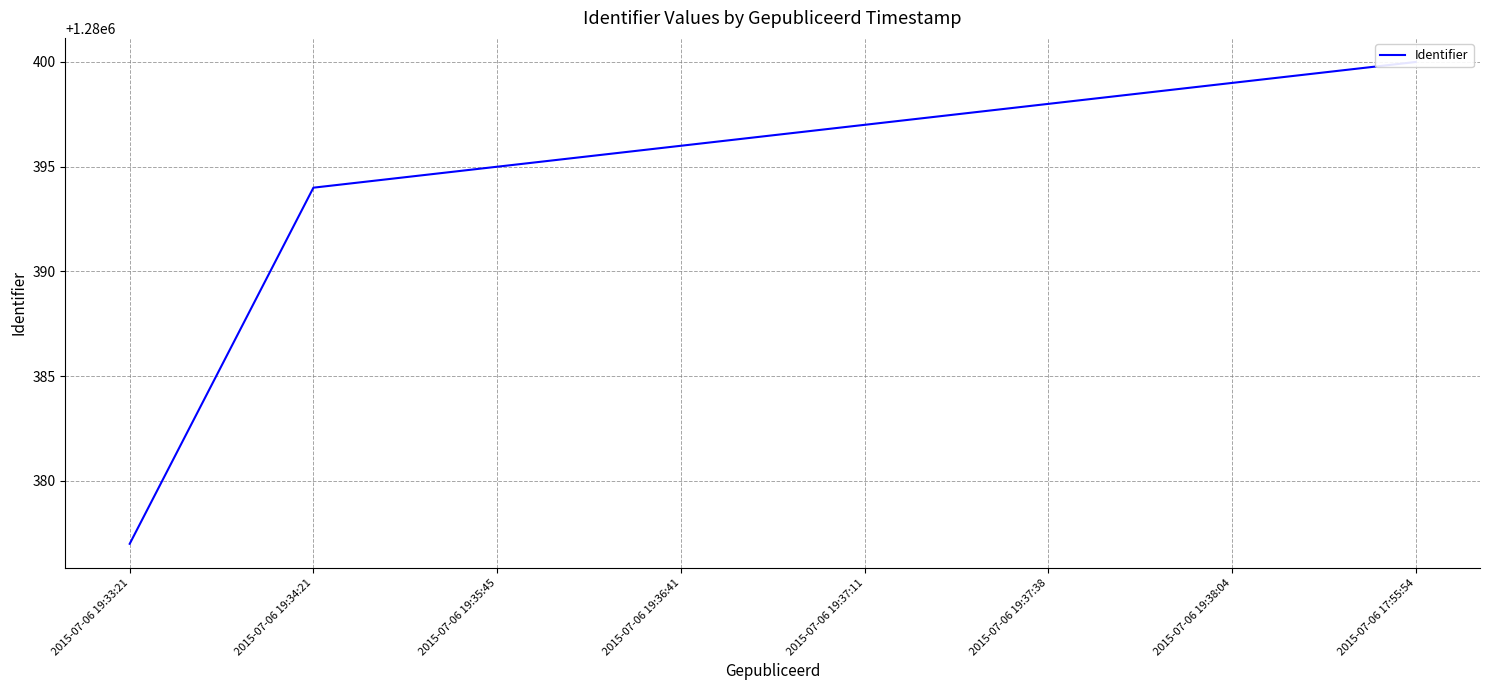

What position from the right is 2015-07-06 19:36:41?

5